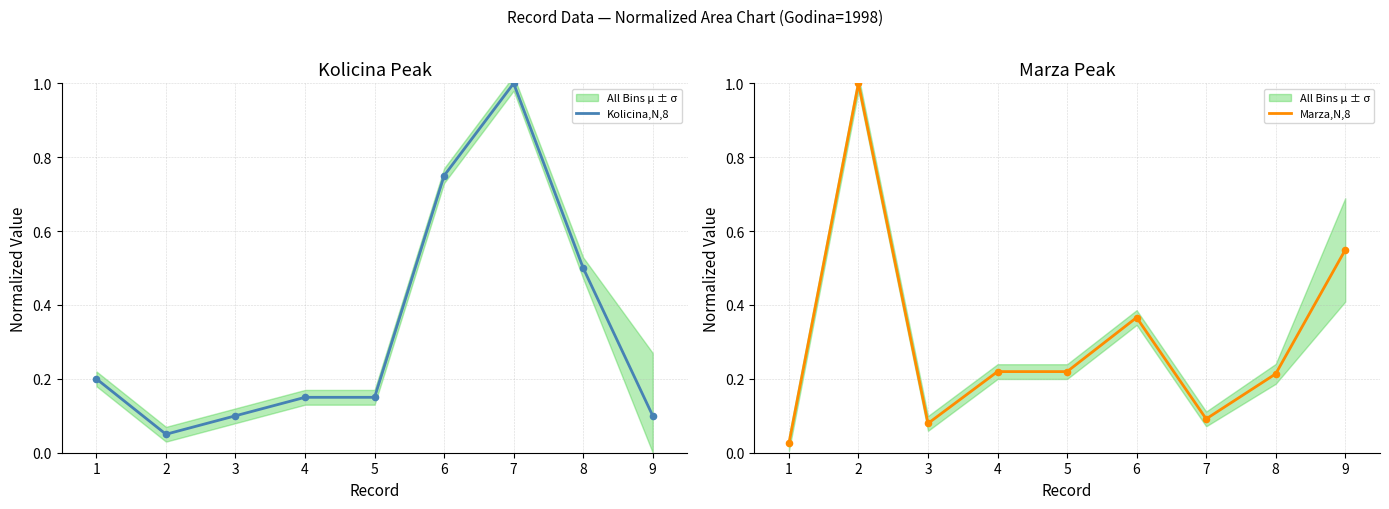

The value of Kolicina,N,8 at 1 is 0.1. True or false?

False